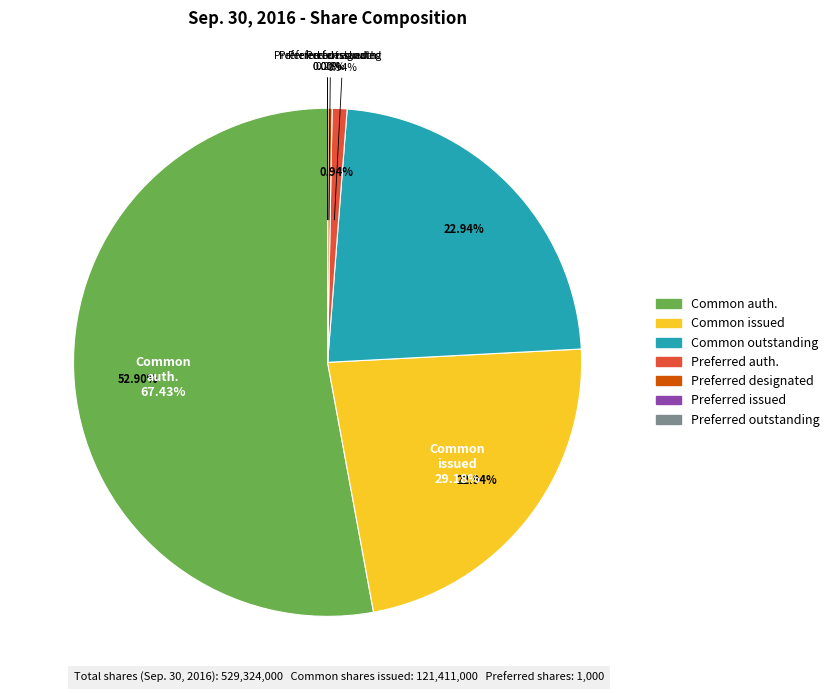

What portion of the pie excludes Preferred stock, shares authorized?

99.1%